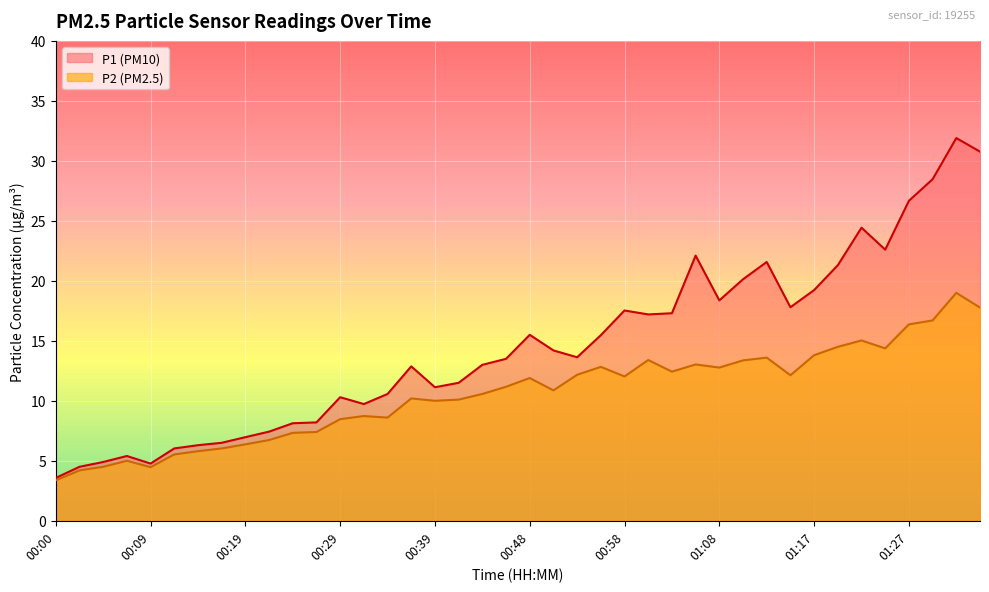

Which series has the largest range (max minus min)?

P1